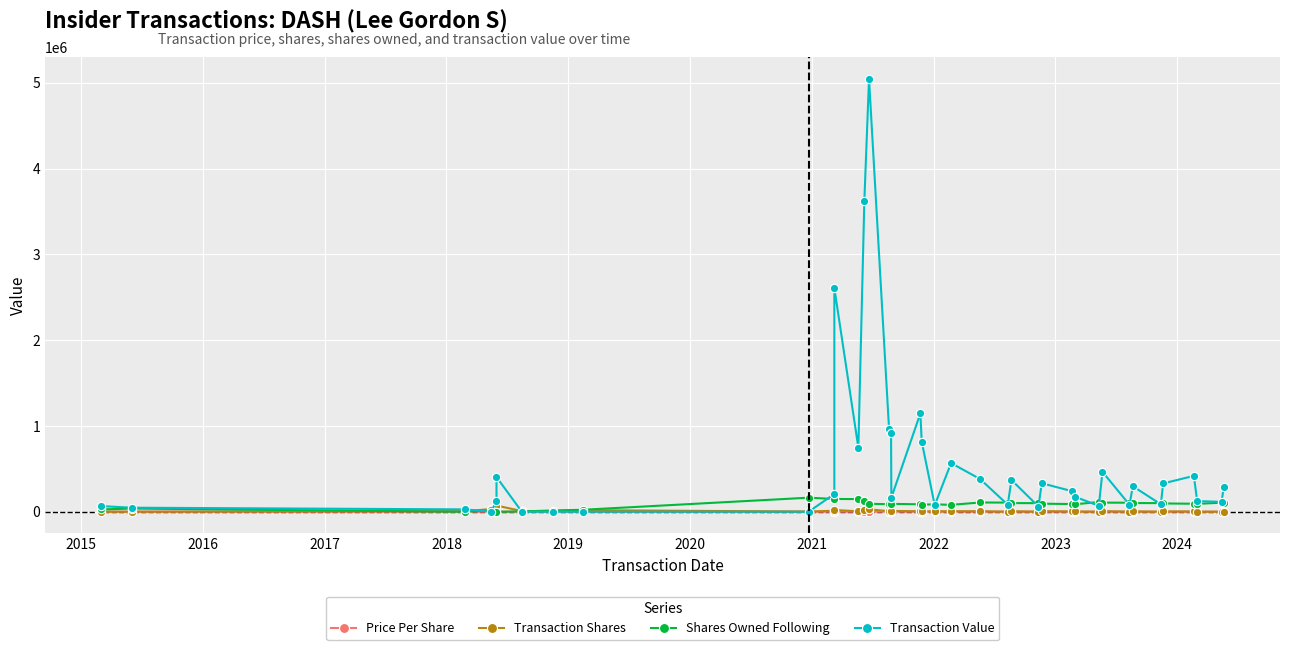

How many values in the Price Per Share series are below 66?

20